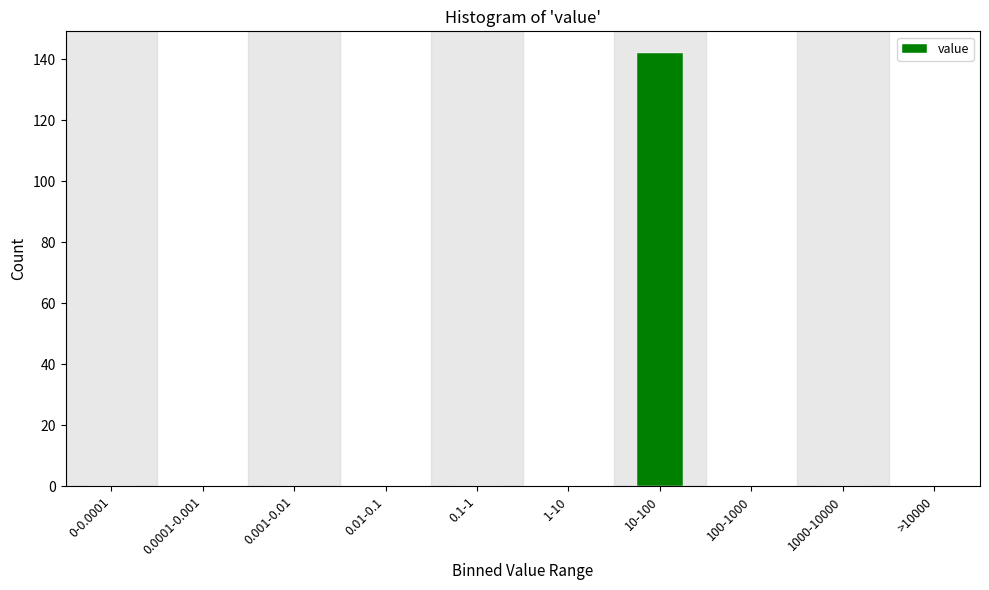

Reading left to right, list all the values displayed in this chart.

0-0.0001=0	0.0001-0.001=0	0.001-0.01=0	0.01-0.1=0	0.1-1=0	1-10=0	10-100=142	100-1000=0	1000-10000=0	>10000=0